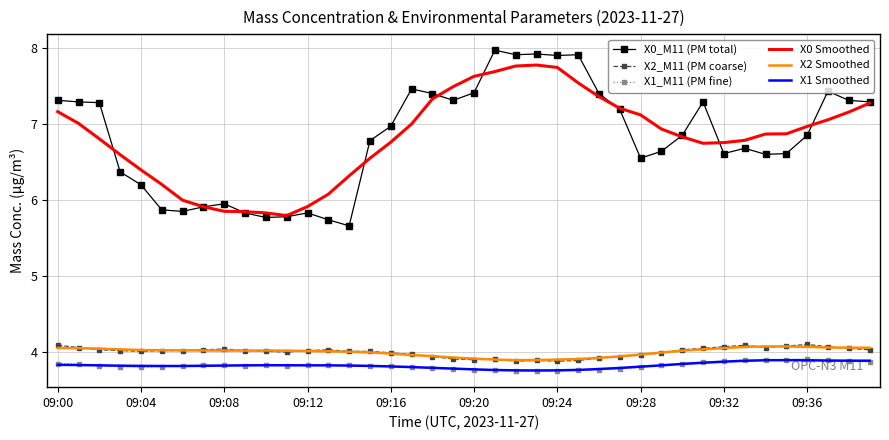

True or false: X1 Smoothed and X0 Smoothed cross at least once.

False